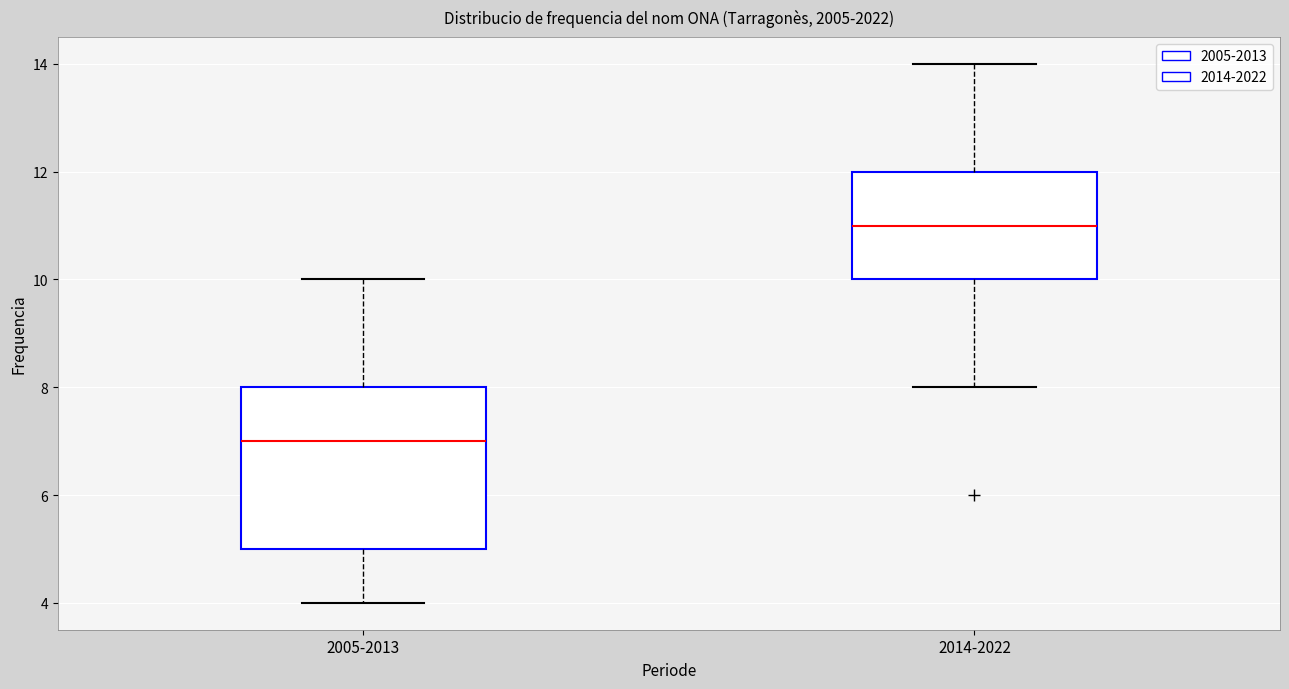

Reading left to right, transcribe this box plot: for each box, give where its median line is, the range the box spans, and where its two whiskers end, as read against the y-axis. The values are not printed on the chart, so give them approximately, as read against the axis.

2005-2013: median 7, box 5 to 8, whiskers 4 to 10
2014-2022: median 11, box 10 to 12, whiskers 8 to 14